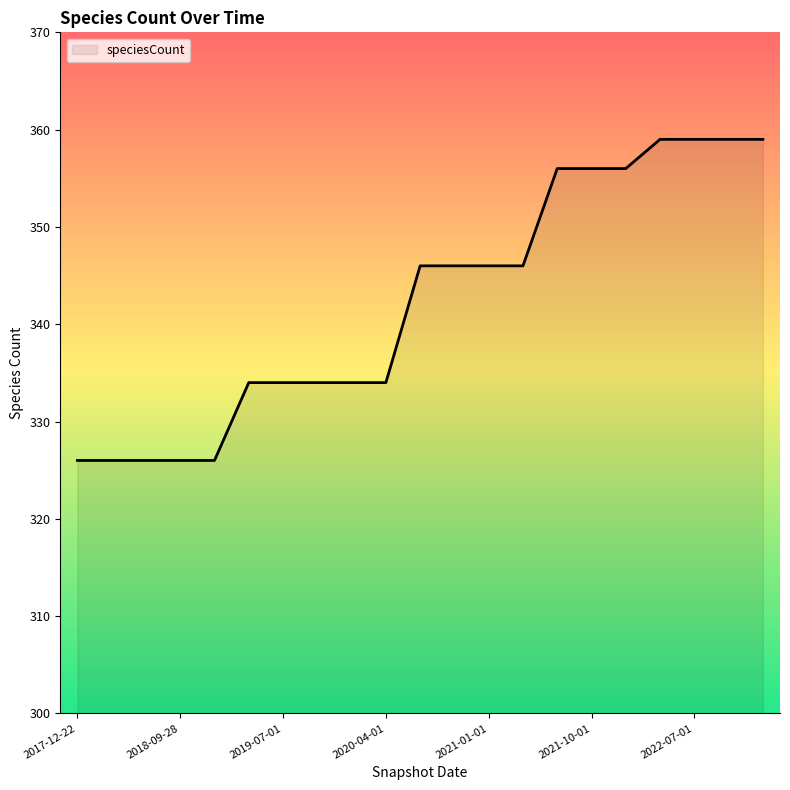

What is the minimum value shown in the chart?

326